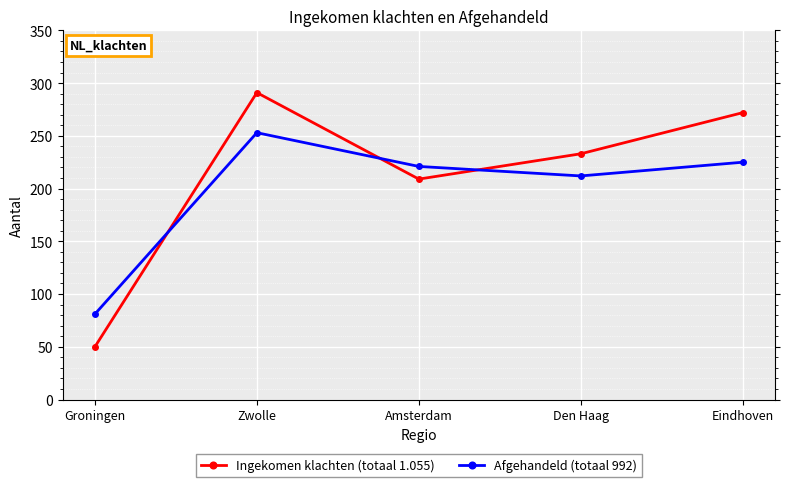

Reading left to right, what are all the values shown in this chart?

Ingekomen klachten (totaal 1.055): Groningen=50	Zwolle=291	Amsterdam=209	Den Haag=233	Eindhoven=272
Afgehandeld (totaal 992): Groningen=81	Zwolle=253	Amsterdam=221	Den Haag=212	Eindhoven=225